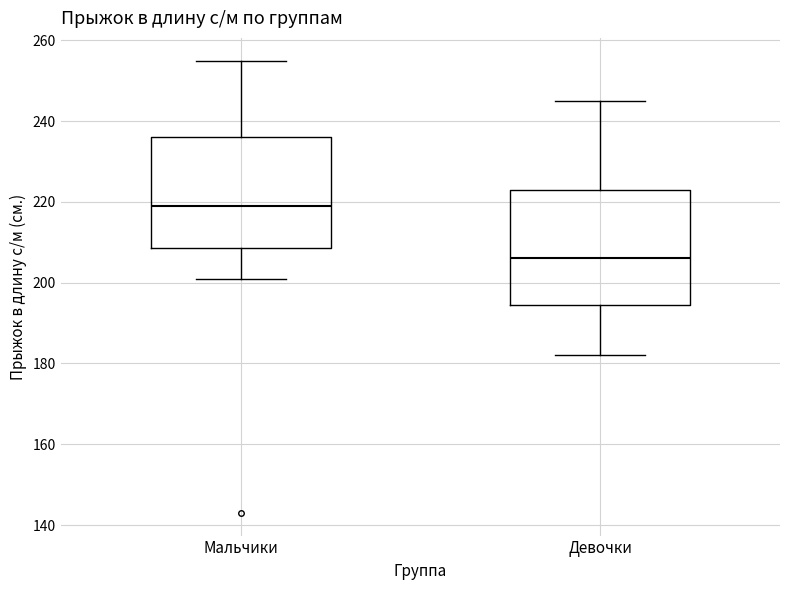

Reading left to right, read every box against the y-axis: the position of its median line, the range the box covers, and the ends of its whiskers. The values are not printed on the chart, so give them approximately, as read against the axis.

Мальчики: median 220, box 208 to 236, whiskers 202 to 256
Девочки: median 206, box 194 to 224, whiskers 182 to 246